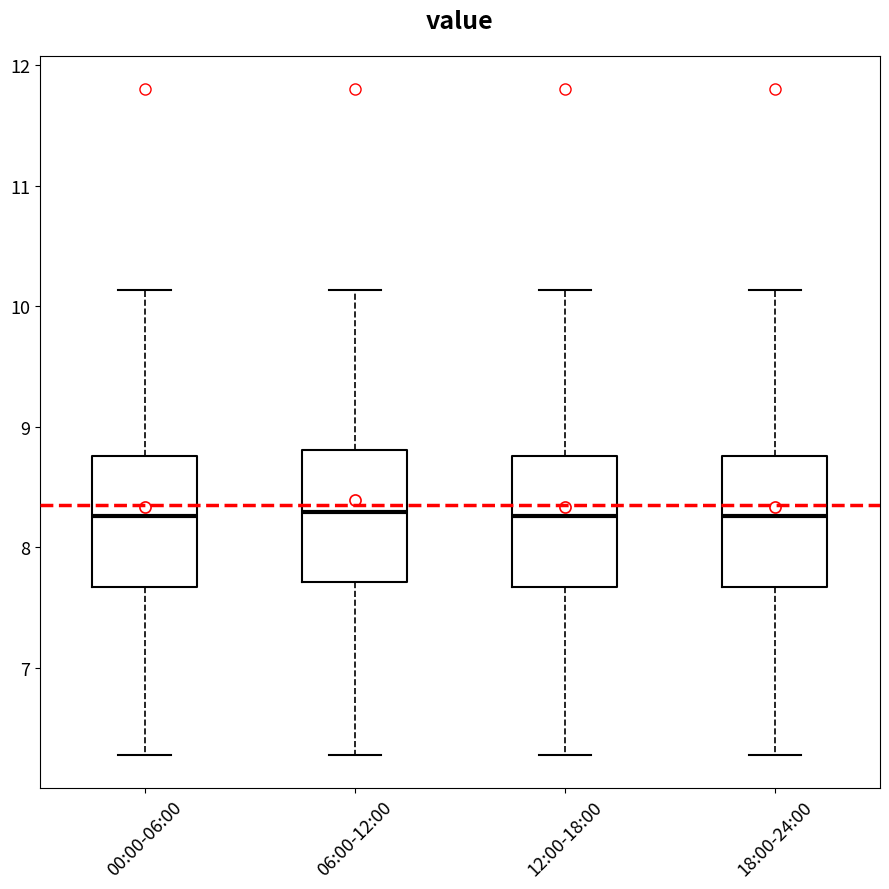

Reading left to right, read every box against the y-axis: the position of its median line, the range the box covers, and the ends of its whiskers. The values are not printed on the chart, so give them approximately, as read against the axis.

00:00-06:00: median 8.3, box 7.7 to 8.8, whiskers 6.3 to 10.1
06:00-12:00: median 8.3, box 7.7 to 8.8, whiskers 6.3 to 10.1
12:00-18:00: median 8.3, box 7.7 to 8.8, whiskers 6.3 to 10.1
18:00-24:00: median 8.3, box 7.7 to 8.8, whiskers 6.3 to 10.1